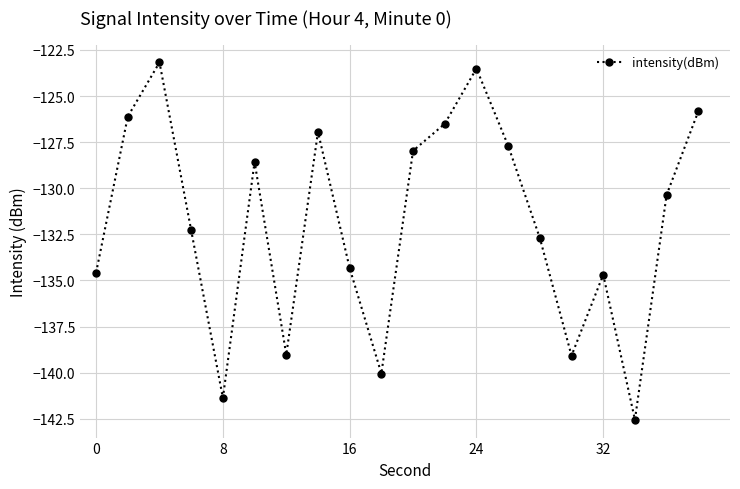

How many points are higher than both their immediate neighbors (excluding endpoints)?

5